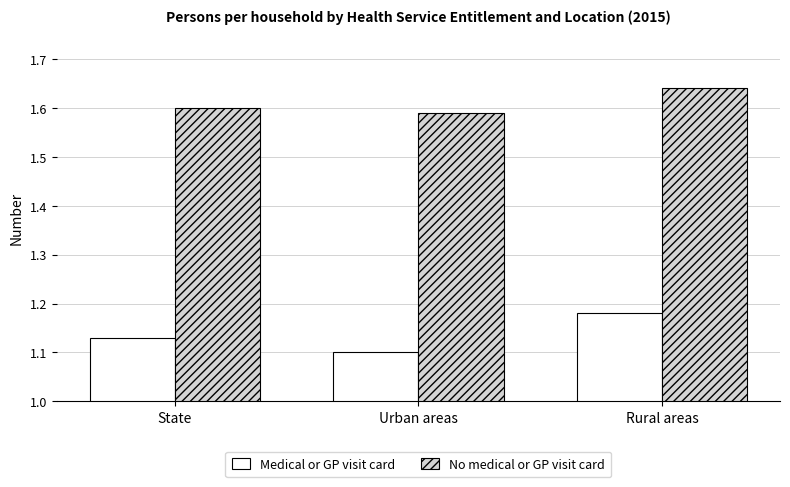

At which category is the sum across all series the highest?

Rural areas